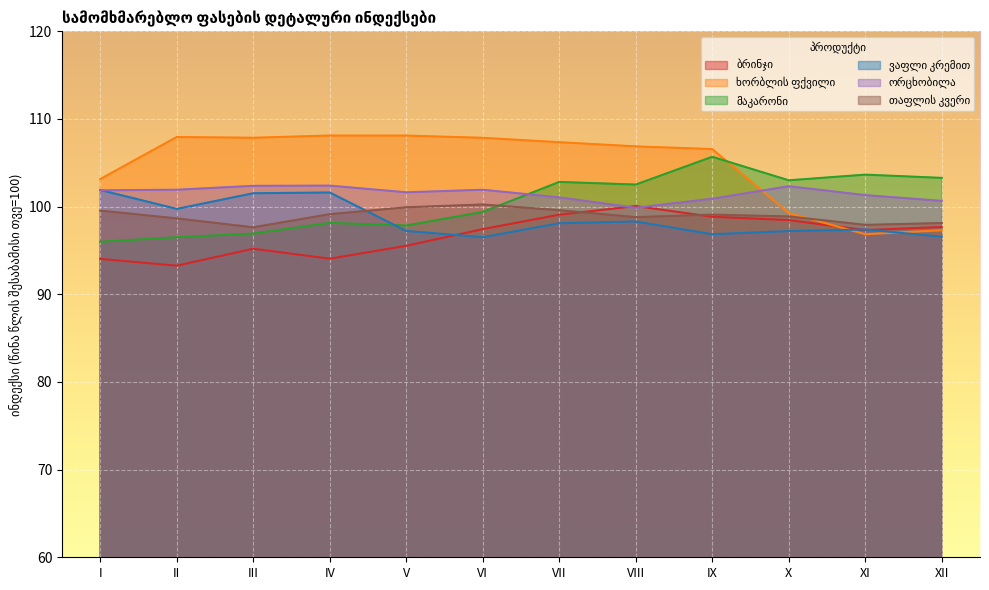

What is the value of the ხორბლის ფქვილი point at the 7th from the left?

107.4